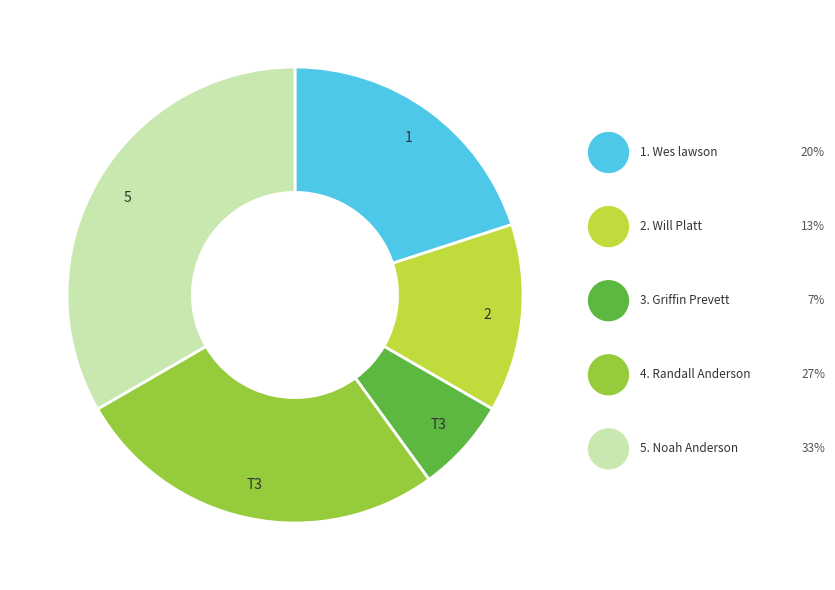

Does any single category account for the majority?

No